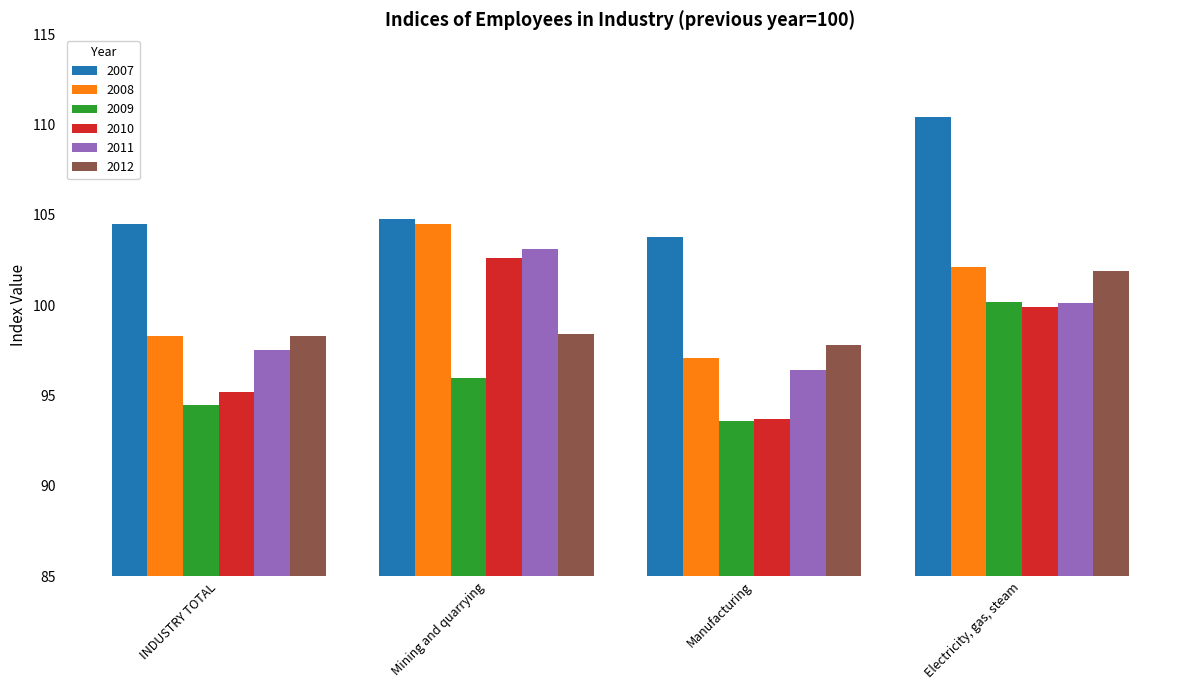

What are all the series names shown in the legend?

2007, 2008, 2009, 2010, 2011, 2012